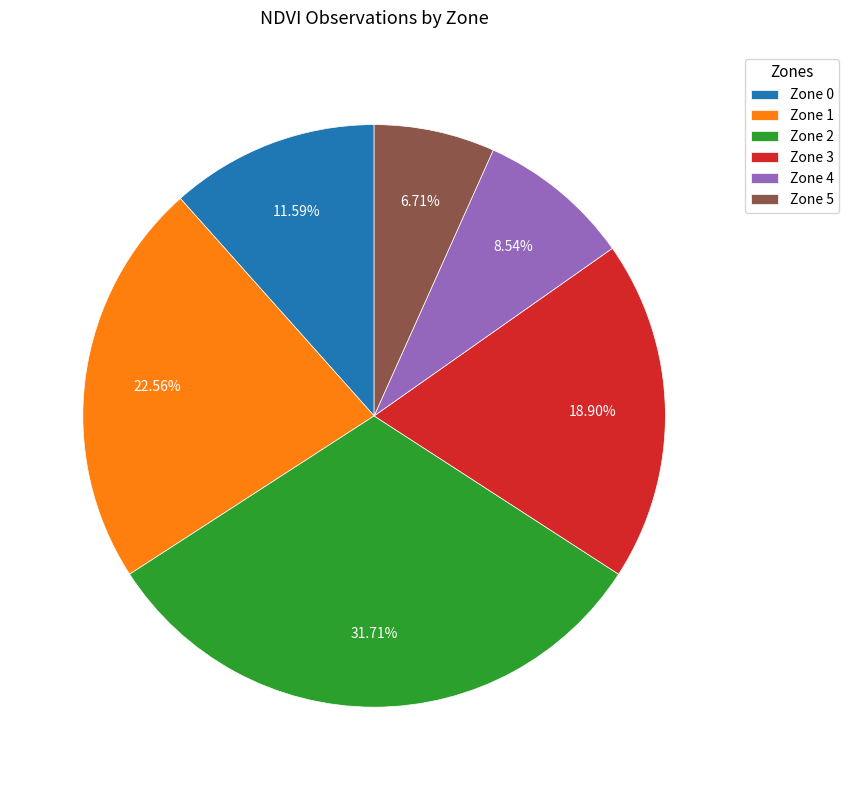

What percentage do Zone 4 and Zone 0 together represent?

20.1%